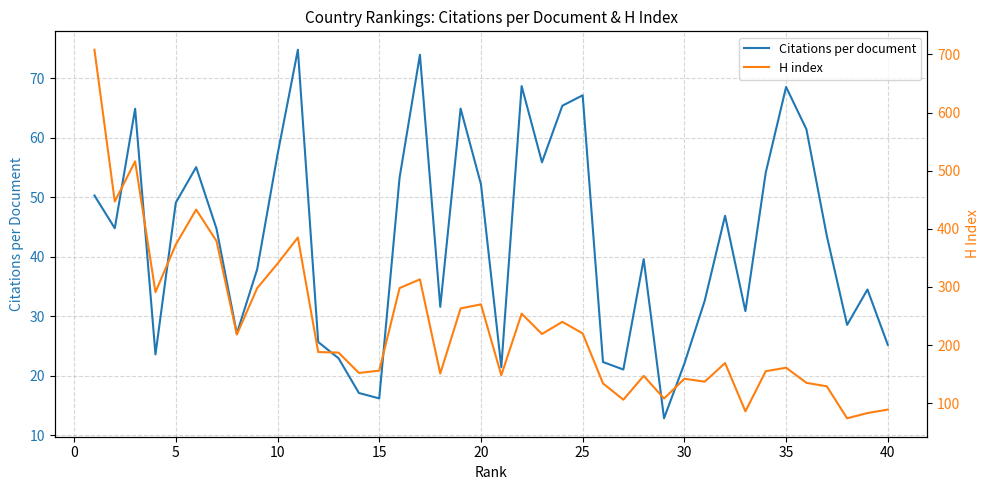

What is the maximum value for Citations per document?

74.8